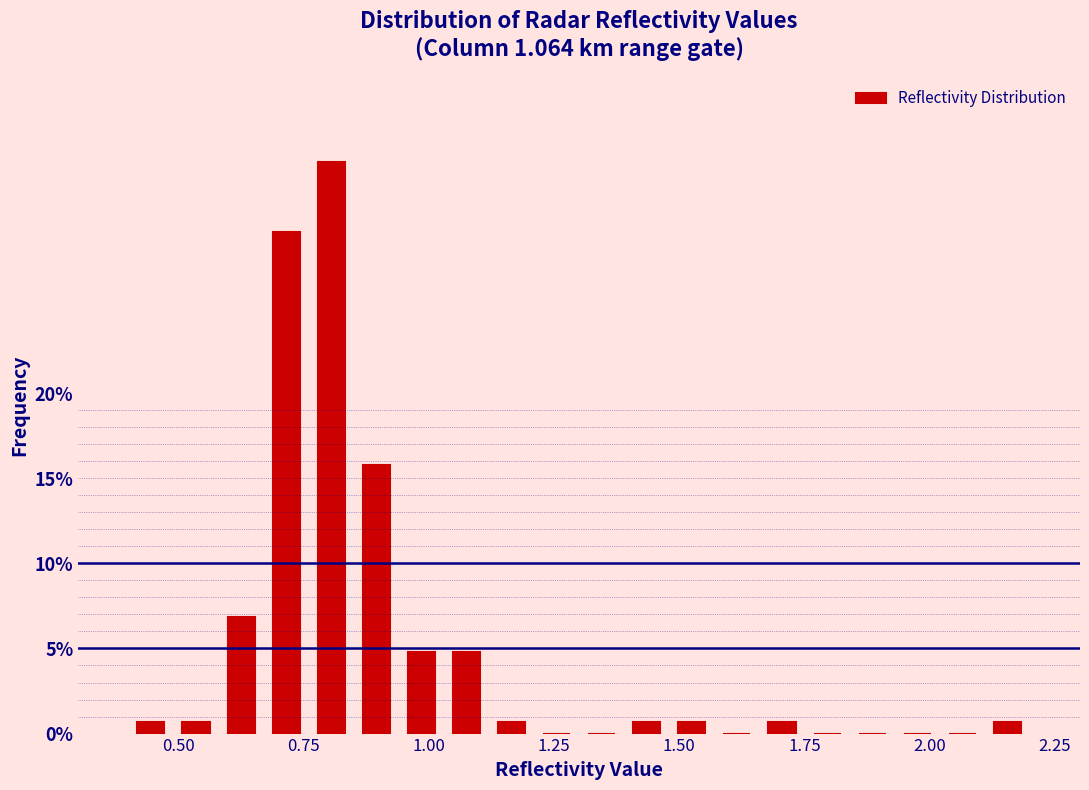

Around what value on the x-axis is the tallest bar? Give the approximate position of its centre, as read against the axis.

0.80